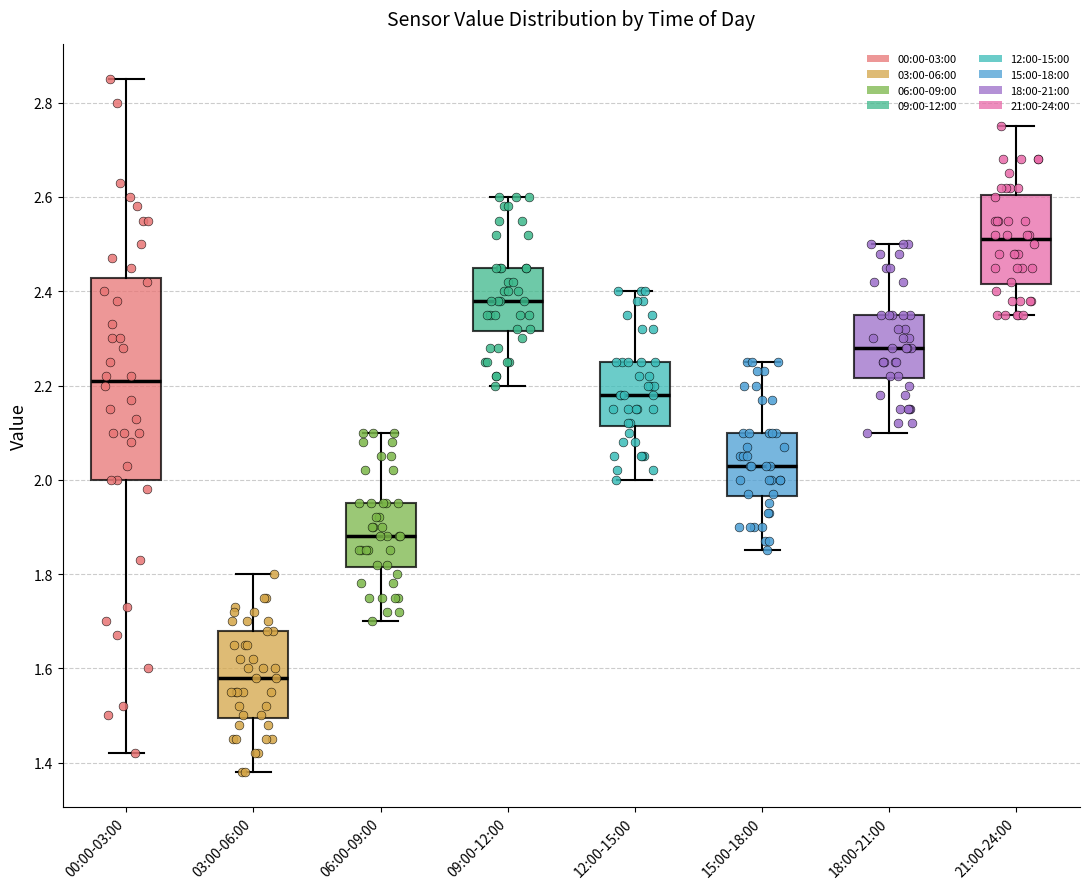

Where is the upper edge of the box for 09:00-12:00 on the y-axis? The values are not printed on the chart, so give them approximately, as read against the axis.

2.46